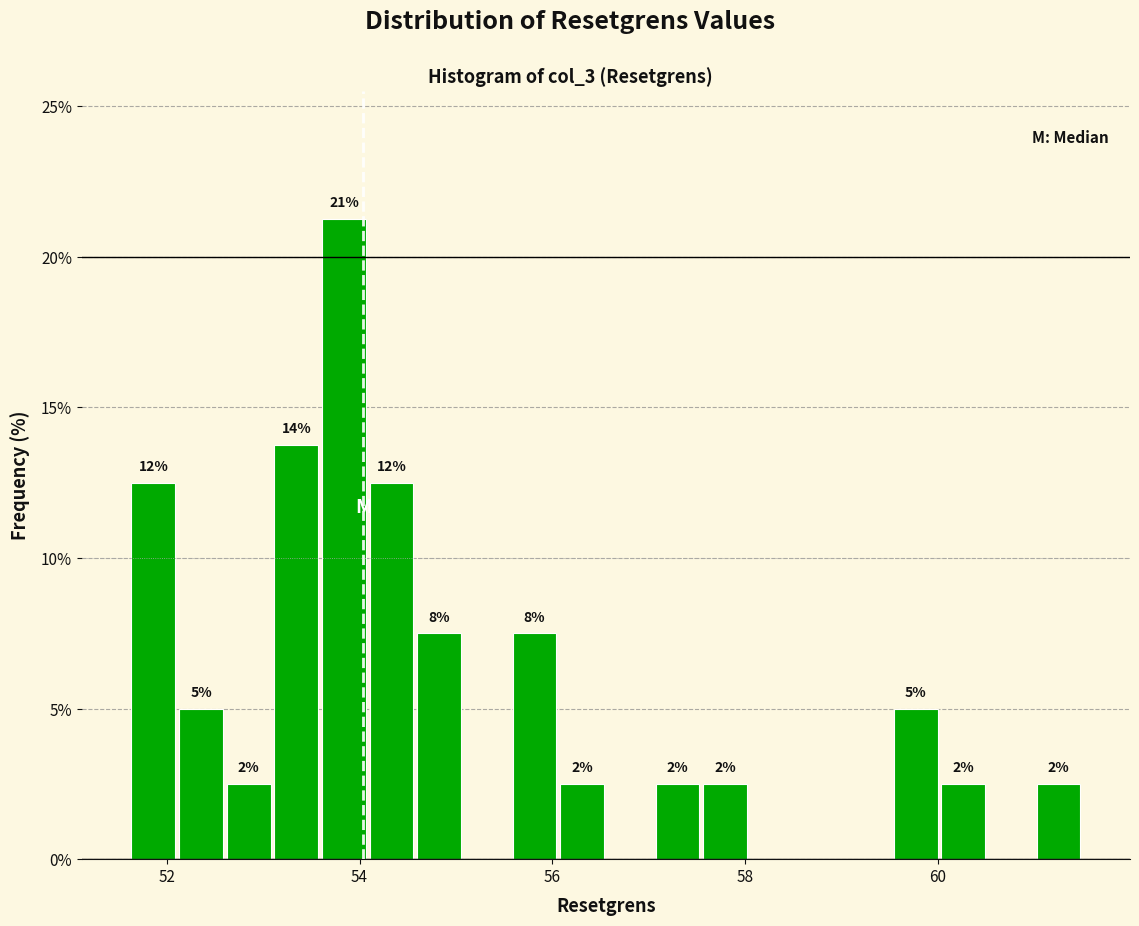

Read against the x-axis, roughly where is the centre of the tallest bar?

53.8